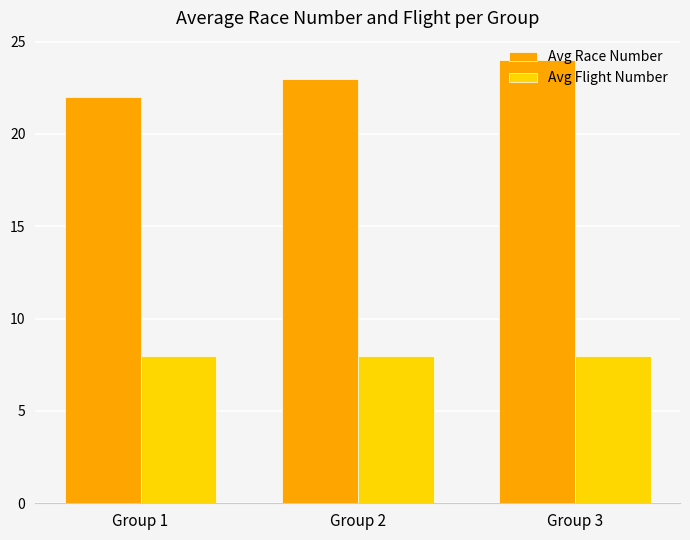

Which series has the widest spread of values?

Avg Race Number